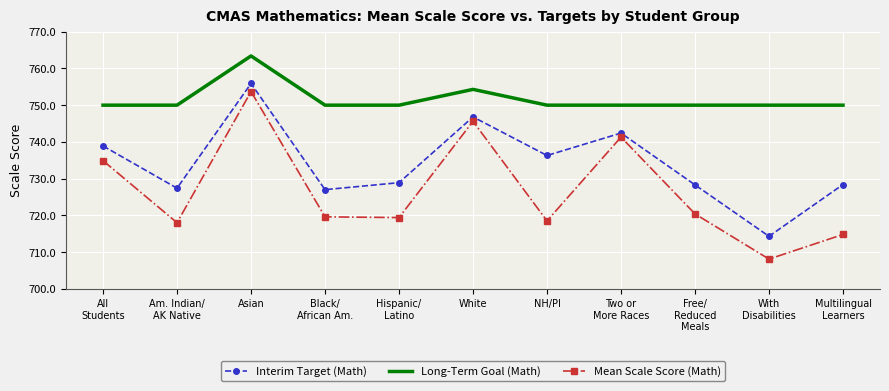

True or false: Long-Term Goal (Math) has a value of 750.0 at All
Students.

True